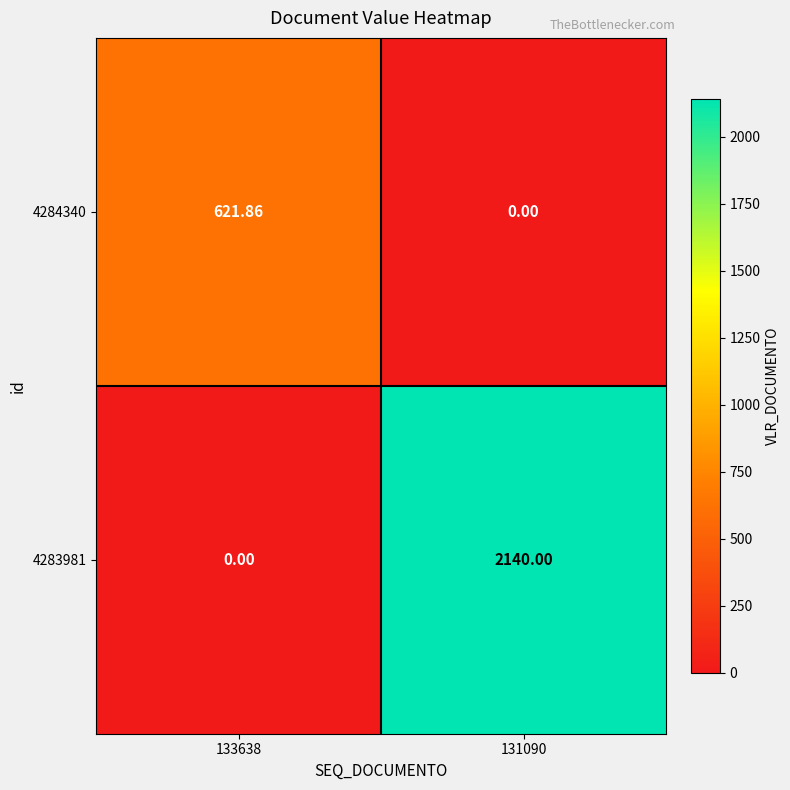

Which series changed the most between 133638 and 131090?

4283981